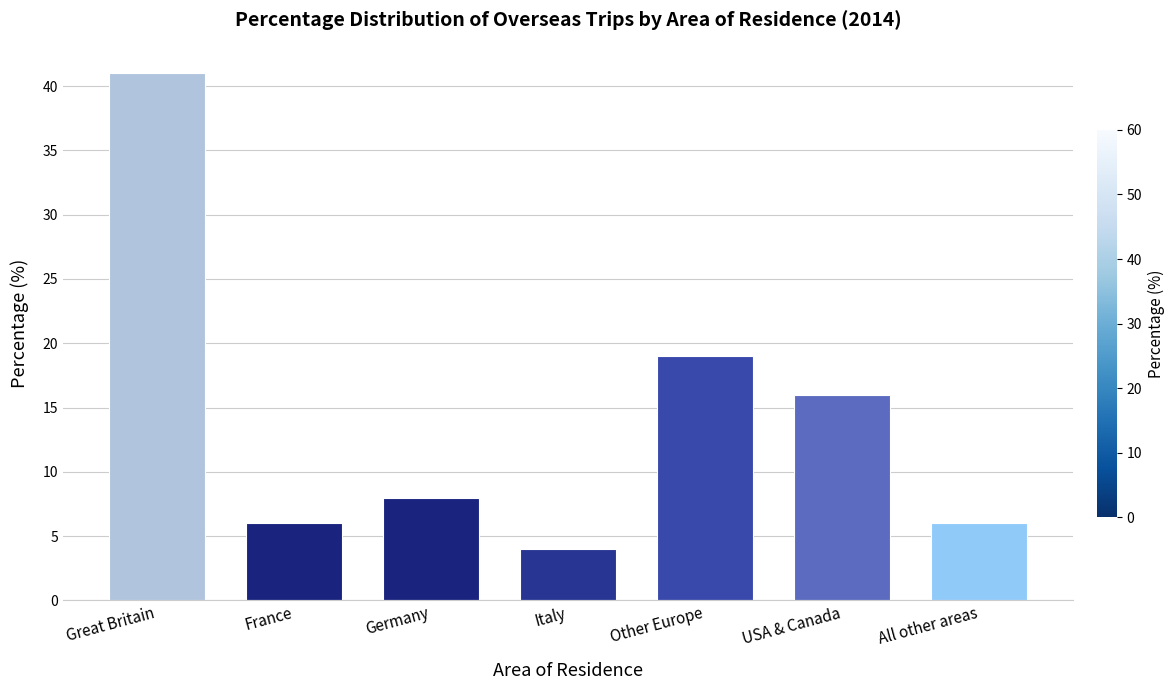

Are the bars grouped side by side (vs. stacked)?

No